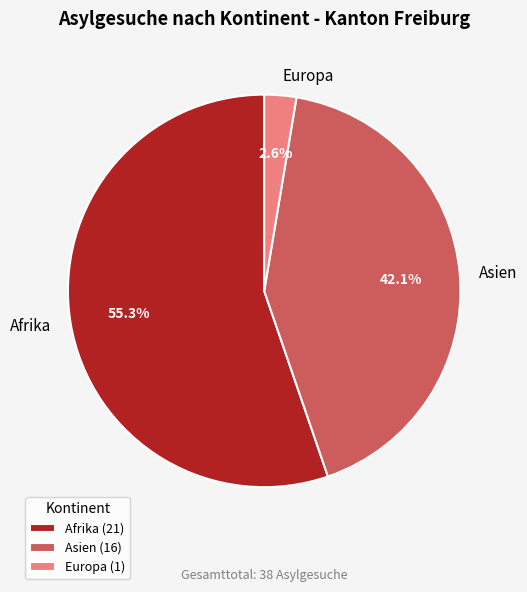

What percentage do Afrika and Asien together represent?

97.4%